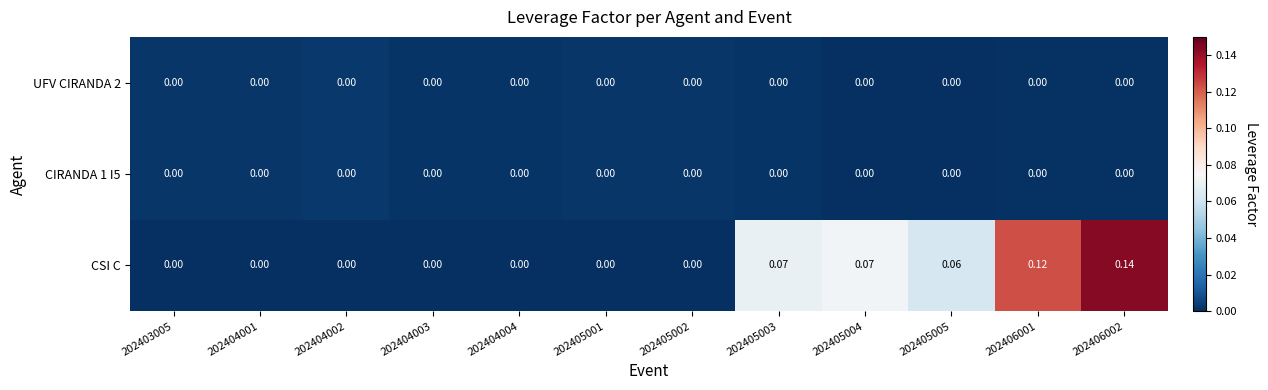

Which series changed the most between 202404004 and 202406002?

CSI C